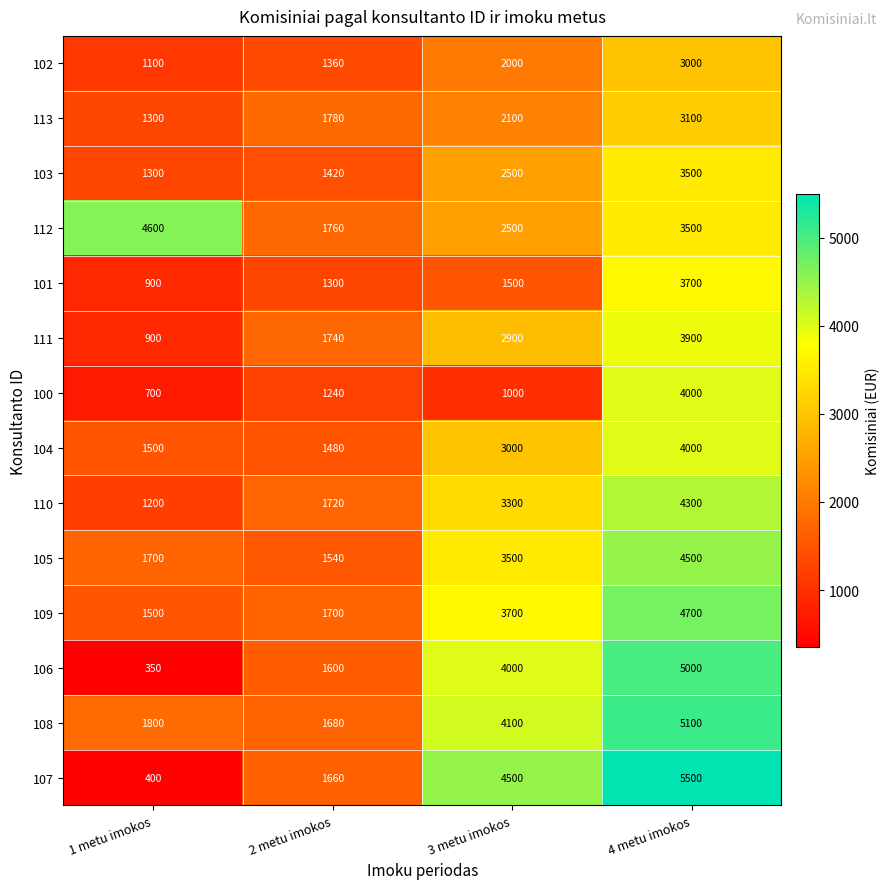

At which label does 106 reach its peak?

4 metu imokos